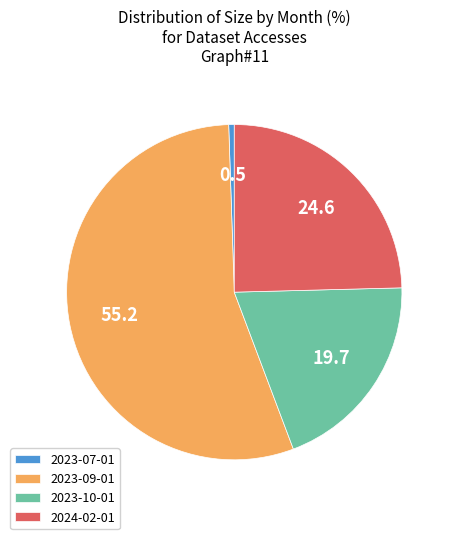

True or false: 2023-10-01 accounts for 33% of the total.

False